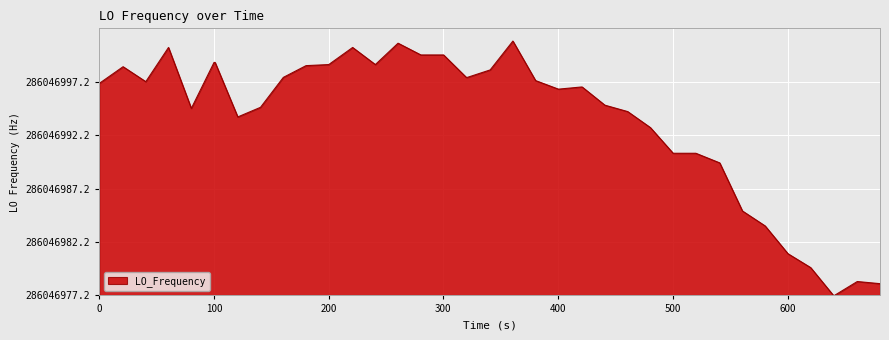

Is this an area chart (filled region under the line)?

Yes